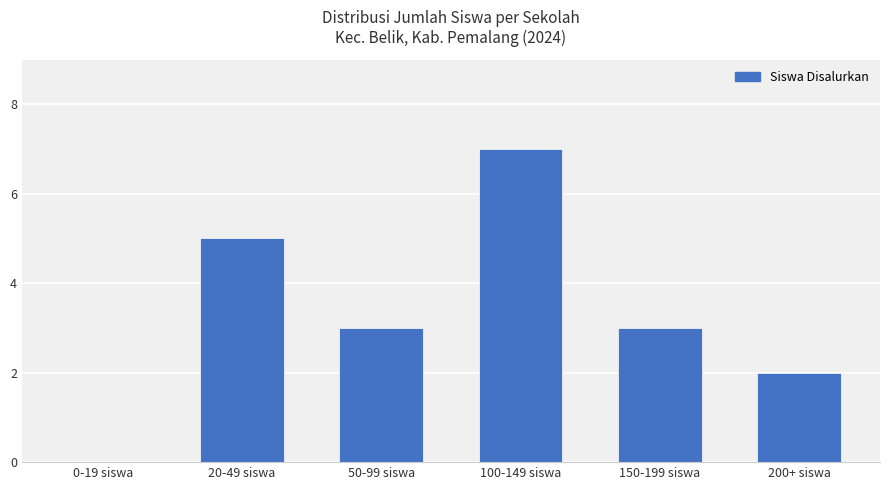

What is the sum of all values?

20